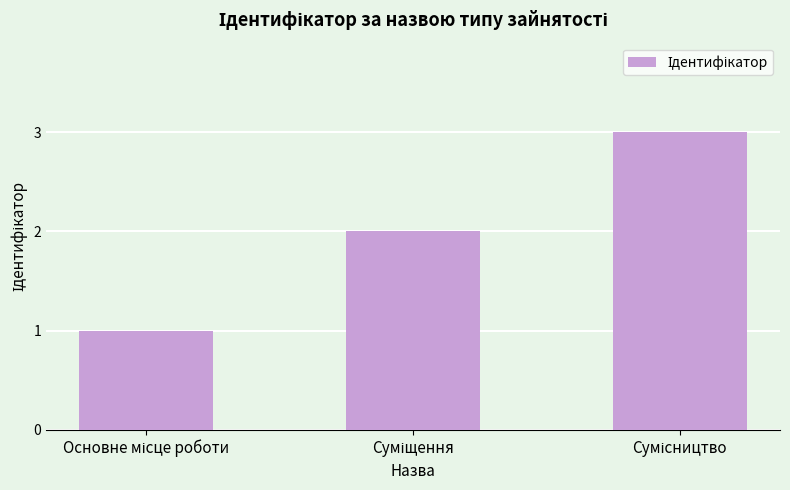

What is the sum of all values?

6